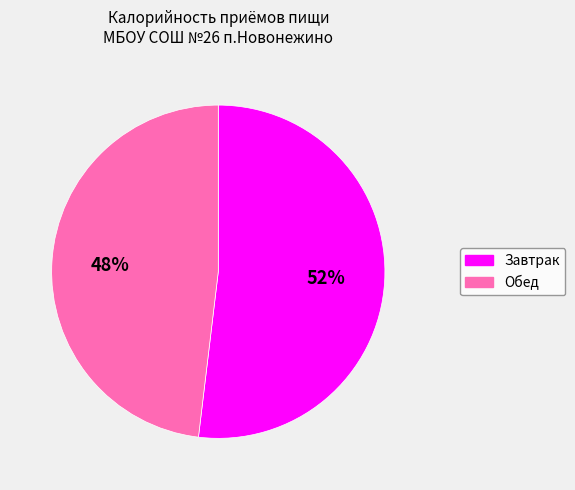

To the nearest percent, what is the difference between the Завтрак and Обед slice percentages?

4%